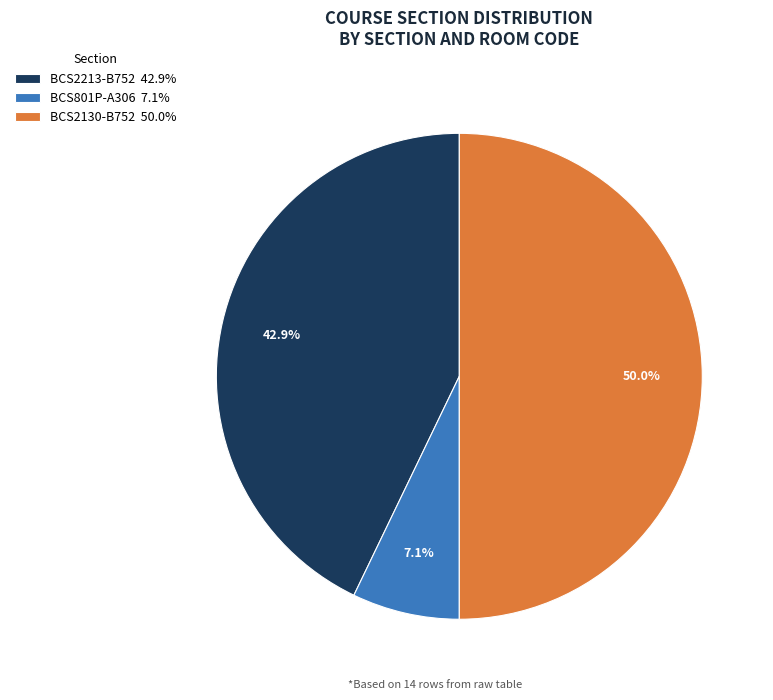

Which has a higher value, BCS801P-A306 7.1% or BCS2213-B752 42.9%?

BCS2213-B752 42.9%